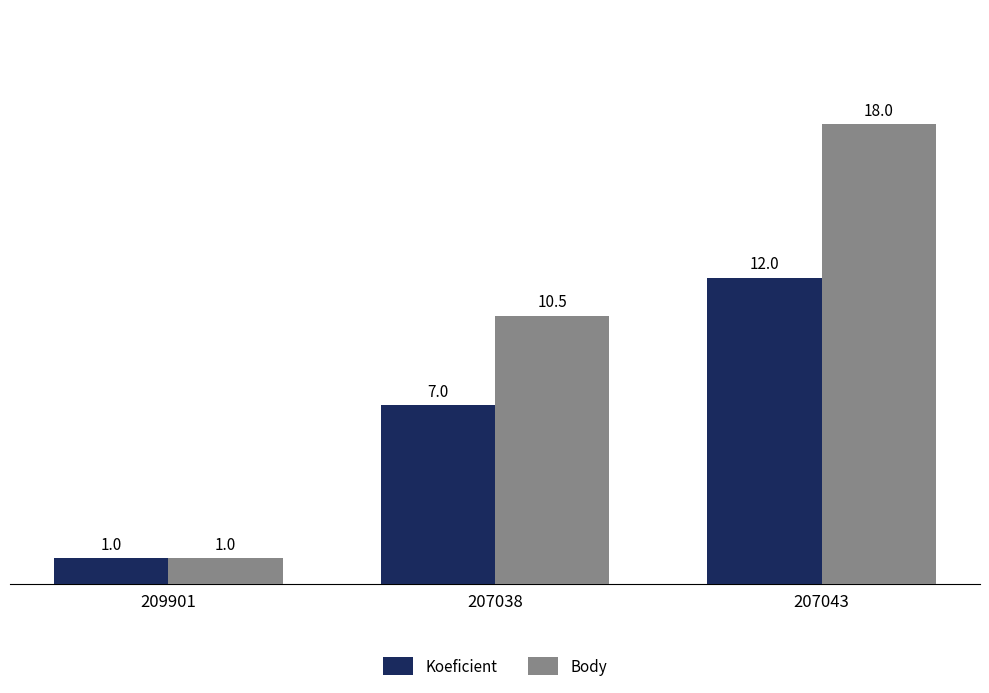

What is the sum of all Koeficient values?

20.0